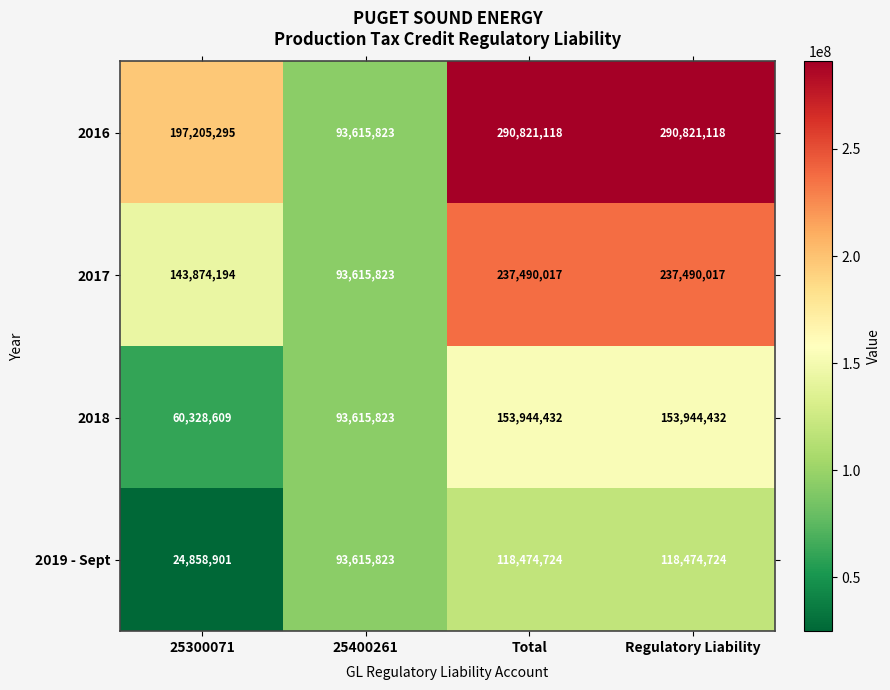

At how many categories does at least one series exceed 30450516?

4